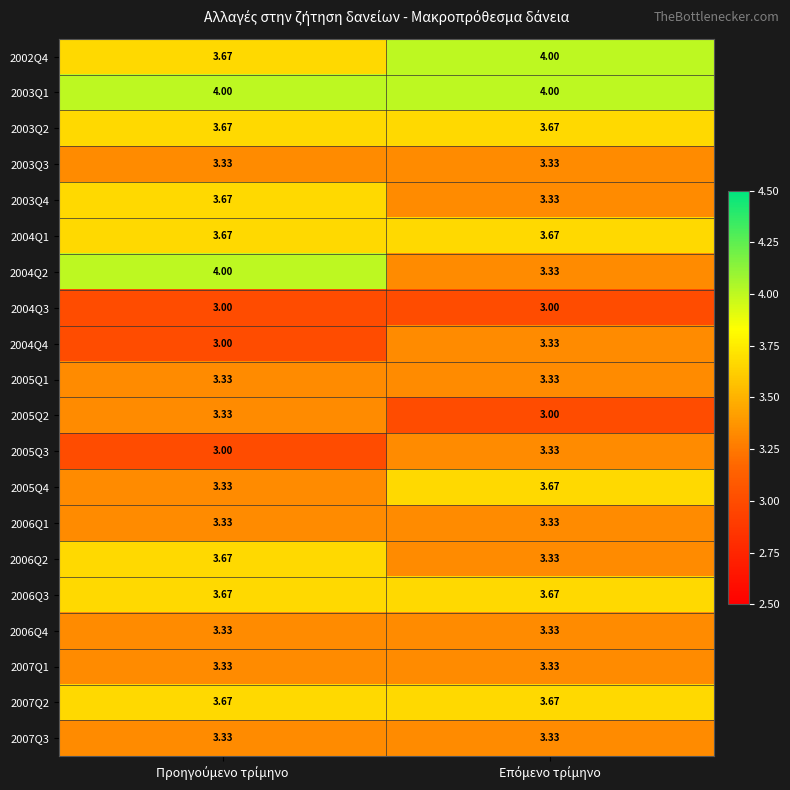

How many categories are shown in the chart?

2